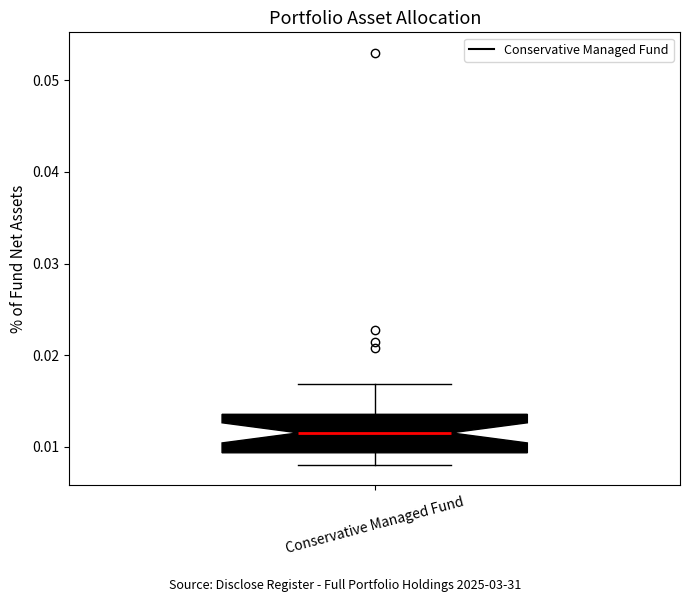

Read this box plot against the y-axis: the position of the median line, the range covered by the box, and the ends of both whiskers. The values are not printed on the chart, so give them approximately, as read against the axis.

median 0.012, box 0.009 to 0.014, whiskers 0.008 to 0.017